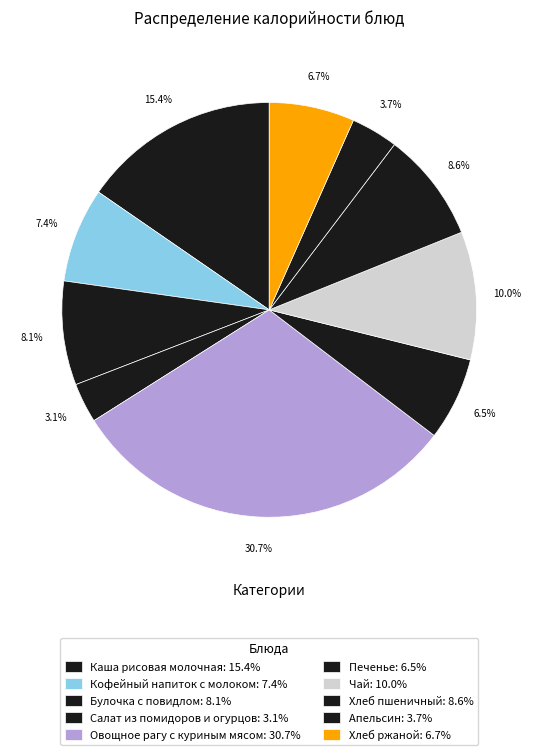

How many slices are in this pie chart?

10